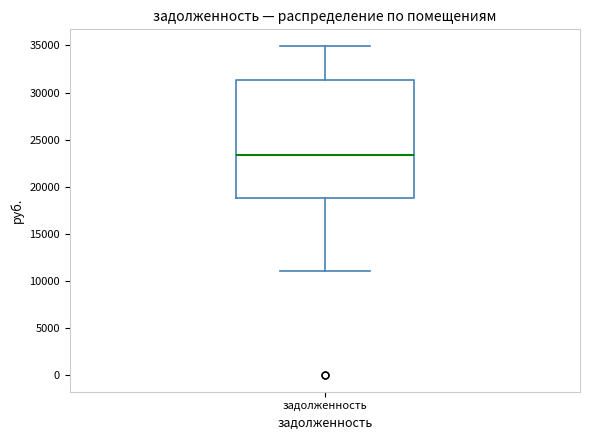

Transcribe this box plot: give where the median line is, the range the box spans, and where the two whiskers end, as read against the y-axis. The values are not printed on the chart, so give them approximately, as read against the axis.

median 23500, box 19000 to 31500, whiskers 11000 to 35000